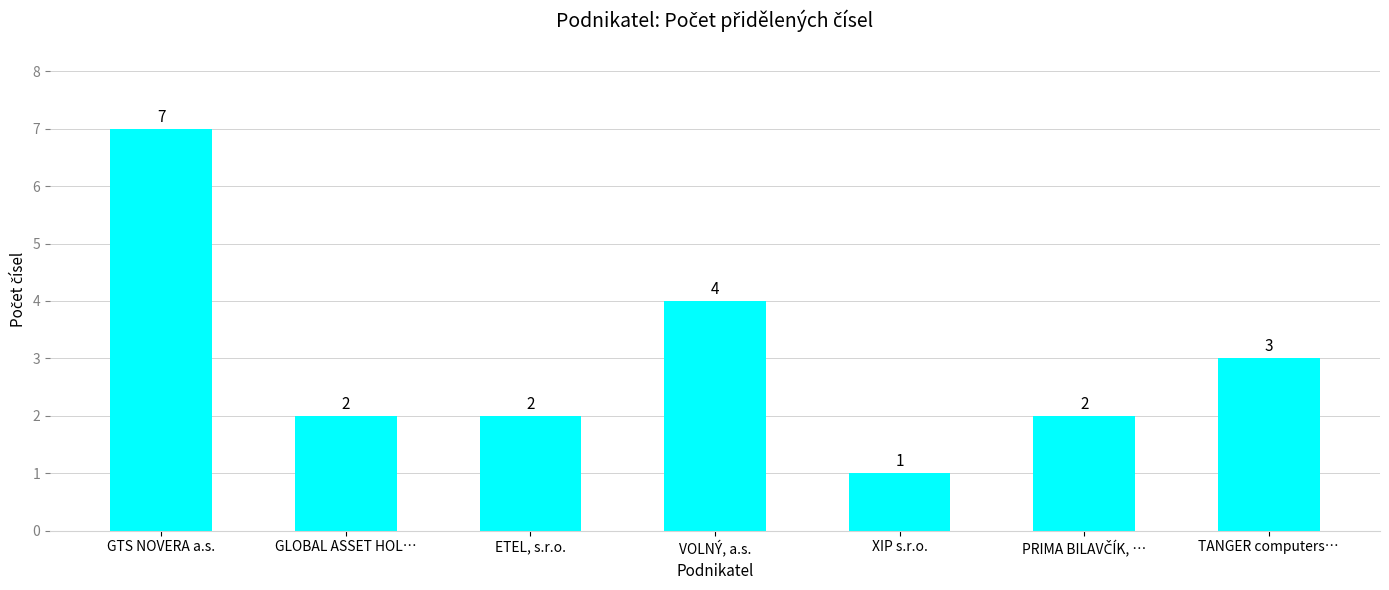

True or false: the data shows 4 at VOLNÝ, a.s..

True